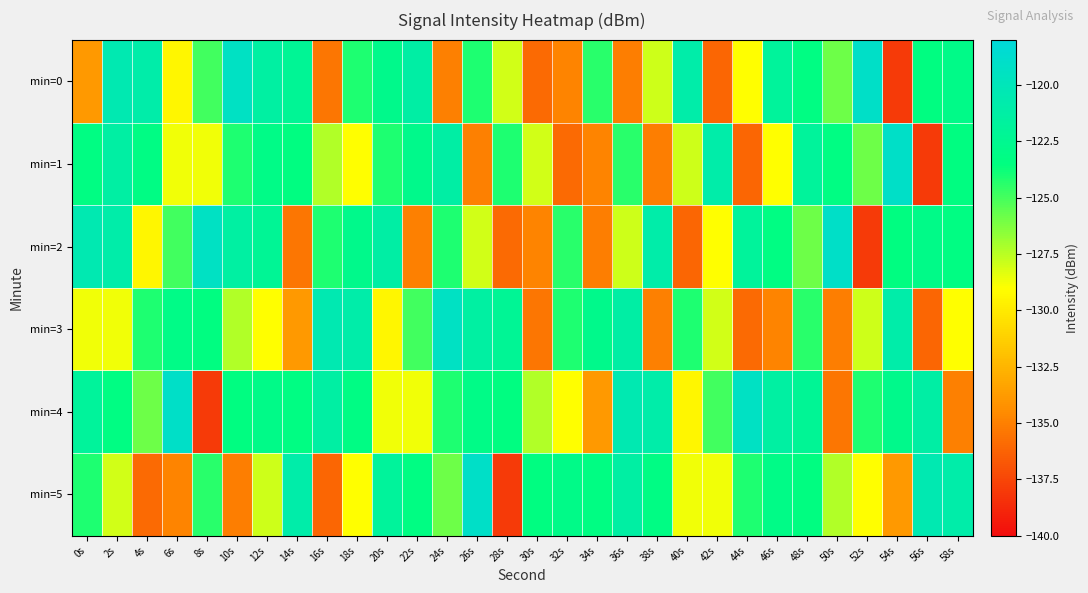

Which category has the highest value across all series?

52s